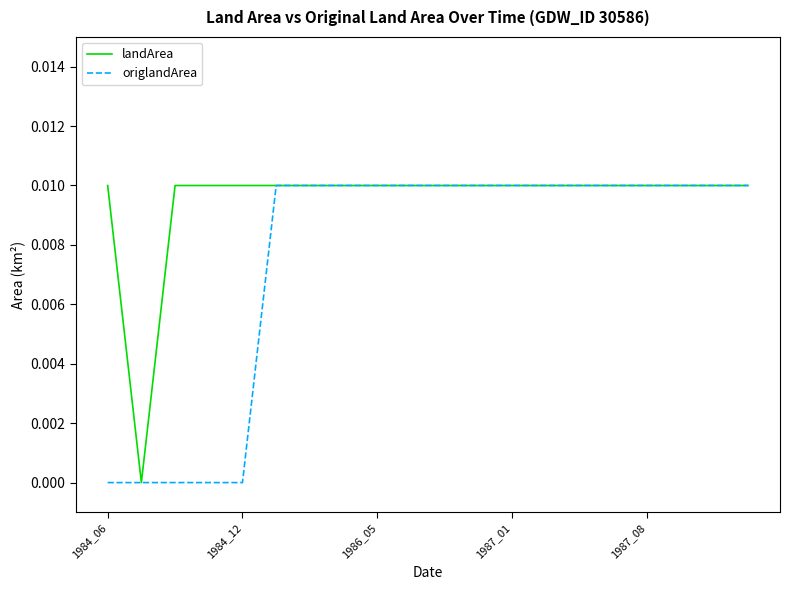

List the series in order of their overall mean, lowest first.

origlandArea, landArea